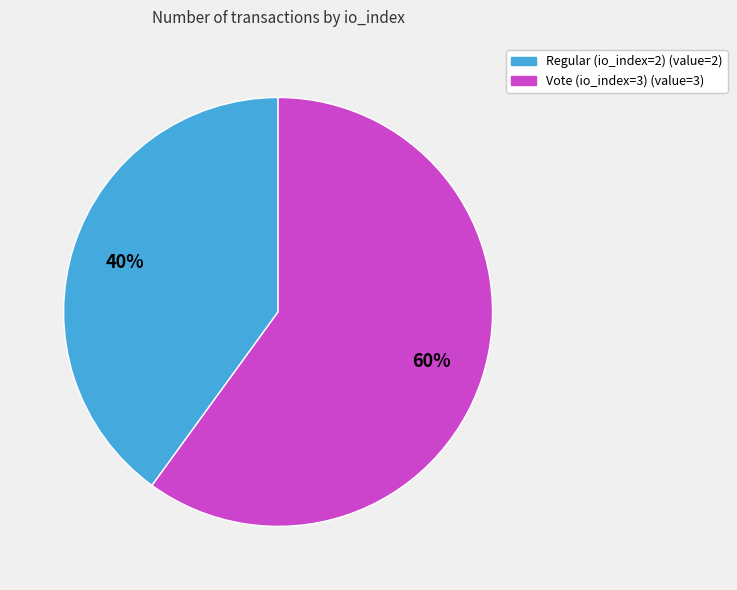

Count the number of slices in the pie.

2